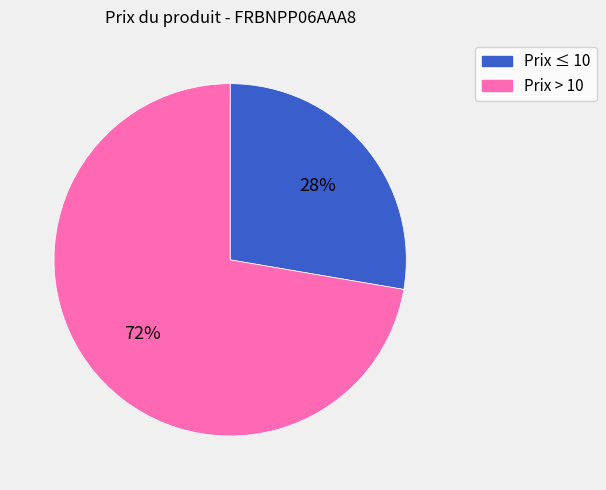

How many segments does this pie chart have?

2